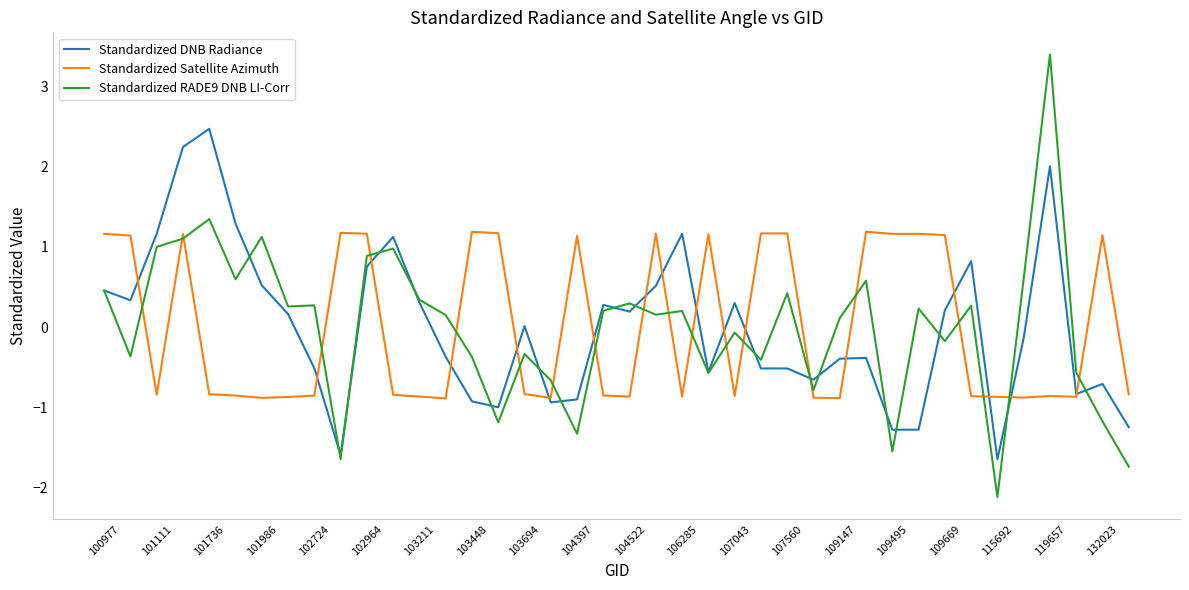

Rank the series by their maximum value, from highest to lowest.

Standardized RADE9 DNB LI-Corr, Standardized DNB Radiance, Standardized Satellite Azimuth